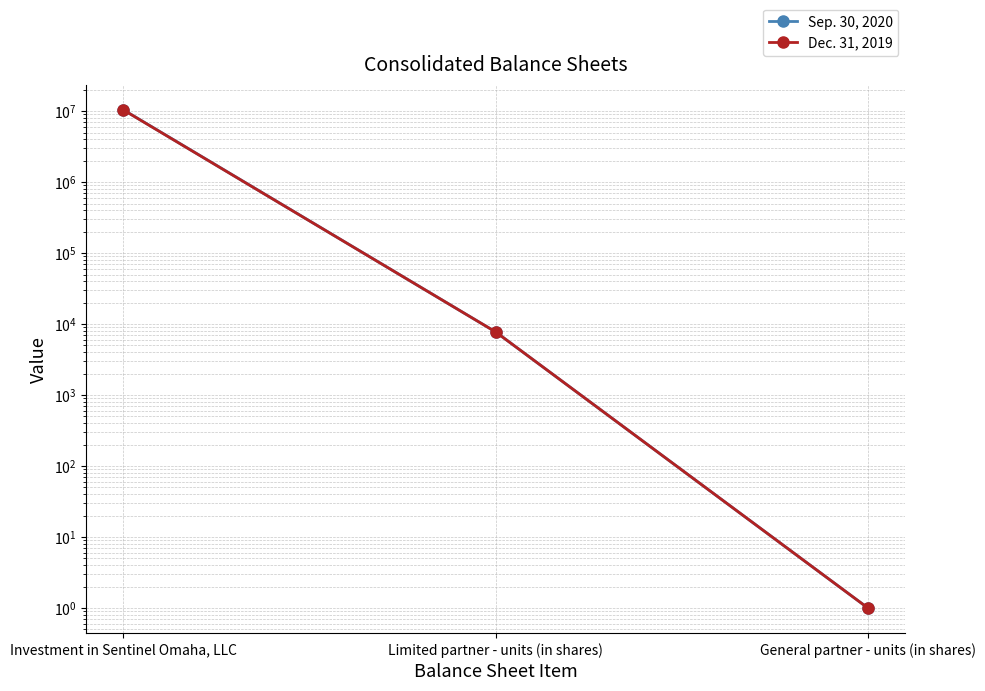

What is the total value across all series at Investment in Sentinel Omaha, LLC?

20842486